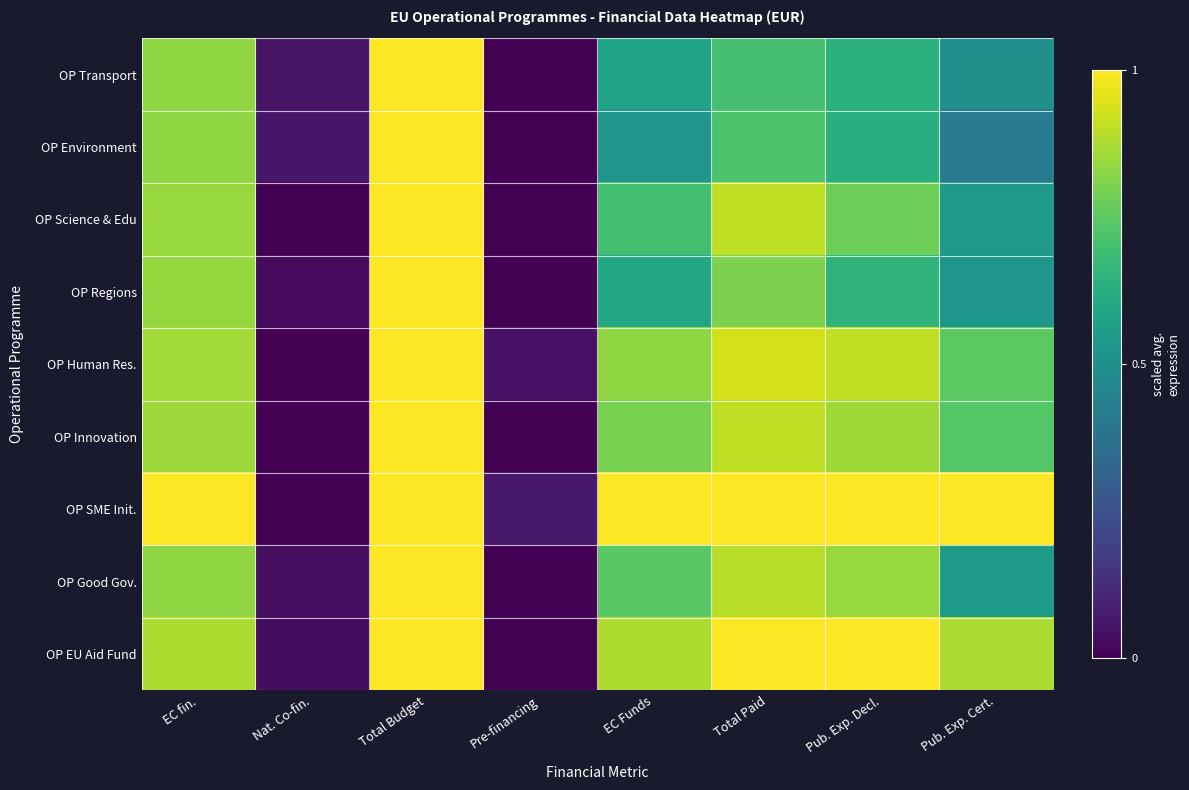

What is the spread (max minus min) of values at Nat. Co-fin.?

0.1